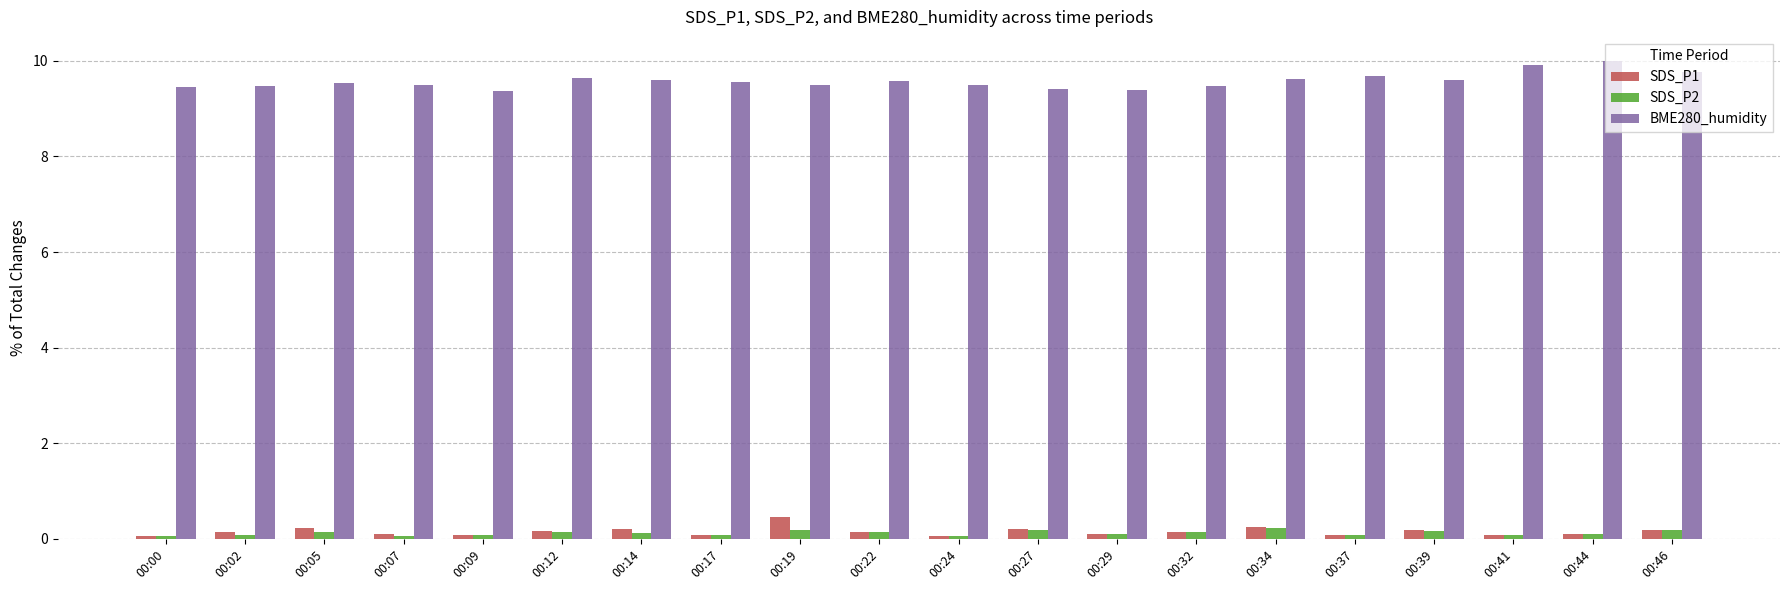

How many distinct data groups are displayed?

3